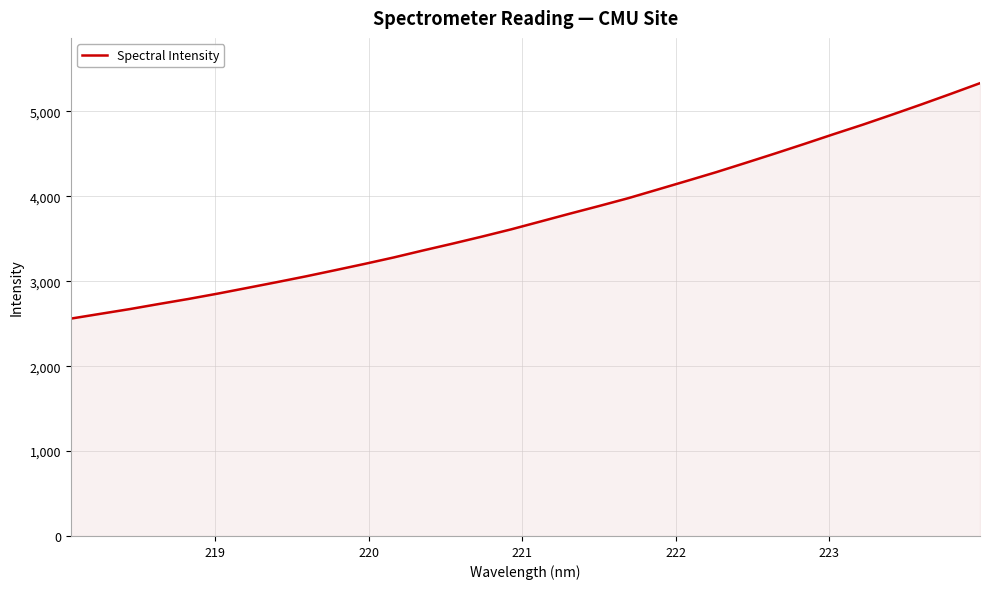

What is the minimum value shown in the chart?

2559.8